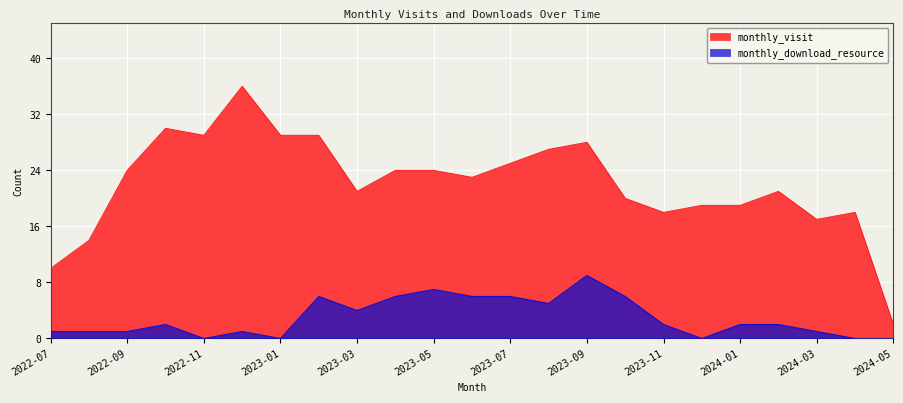

How many interior local peaks does the monthly_visit series have?

5